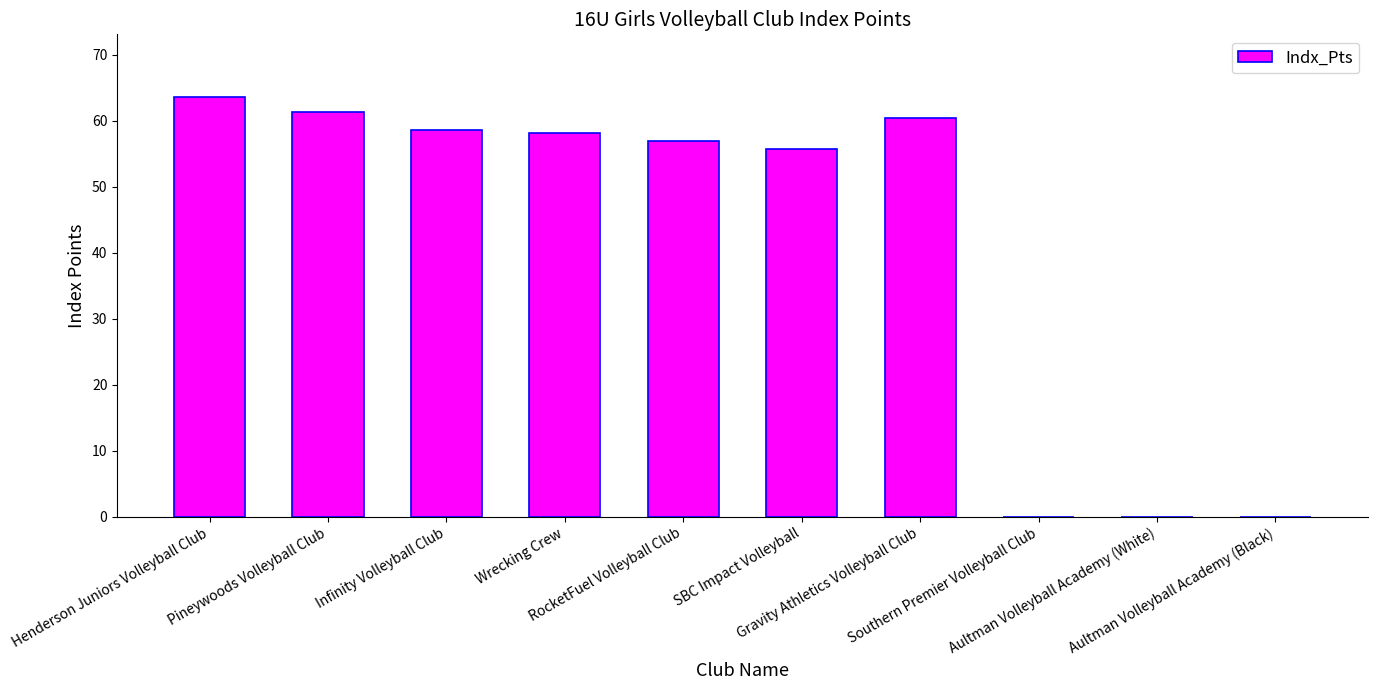

Does the chart contain stacked bars?

No